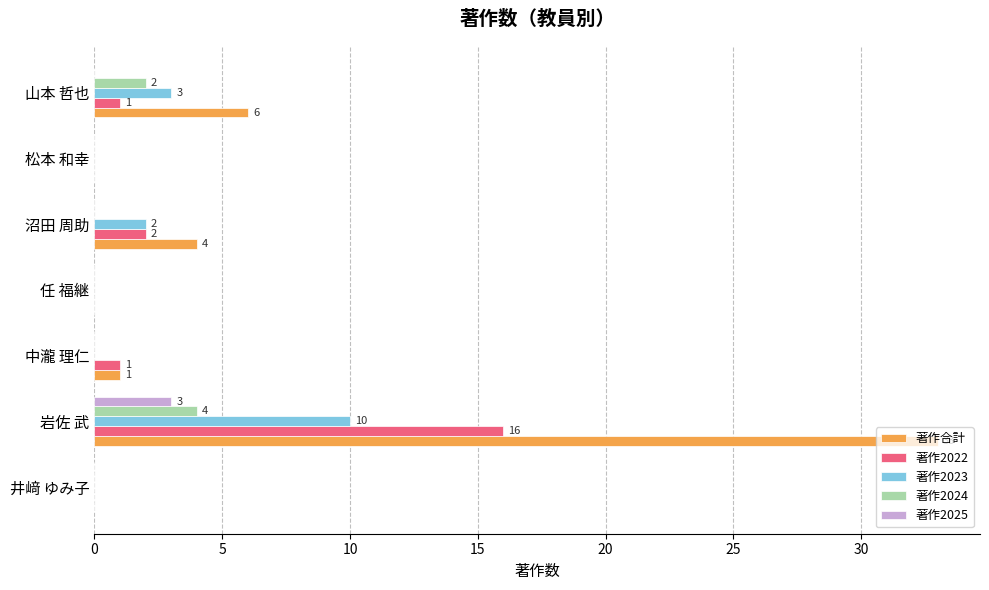

Which series has the widest spread of values?

著作合計